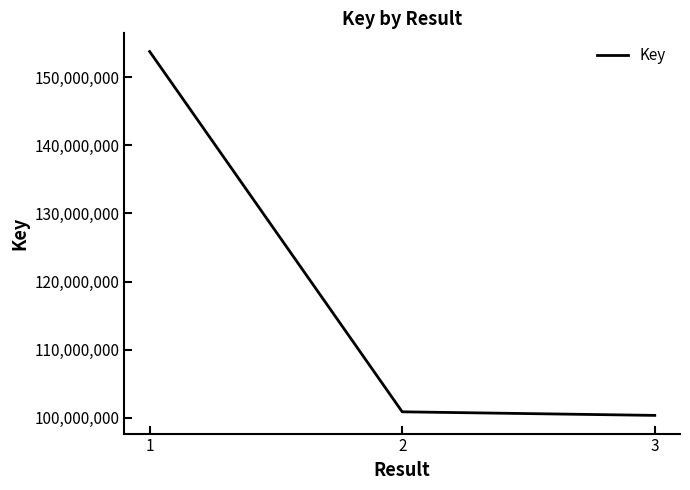

At which category does the chart reach its peak across all series?

1